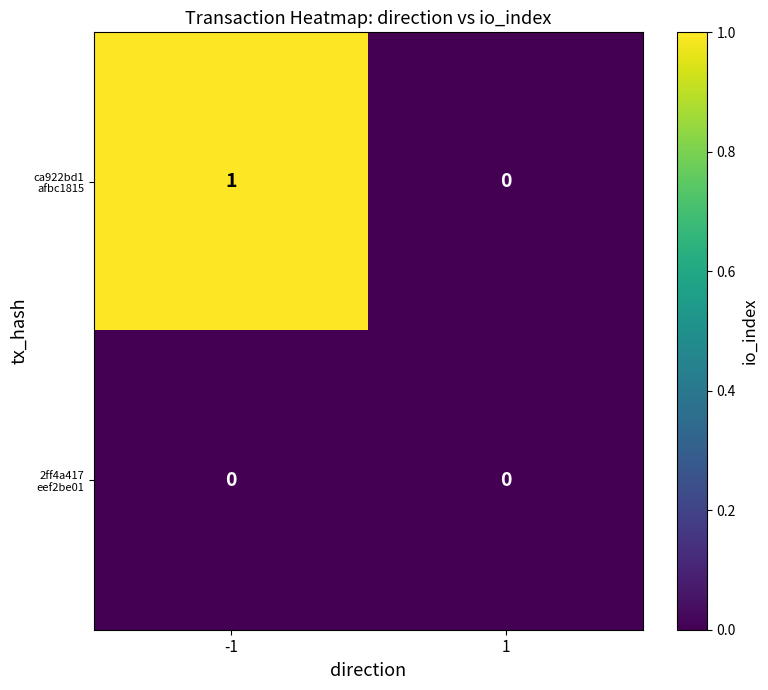

How many series are shown in this chart?

2